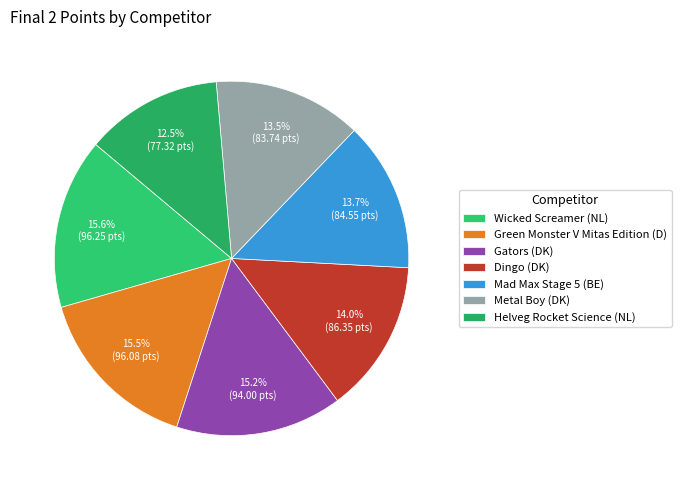

Is there a majority slice in this chart?

No